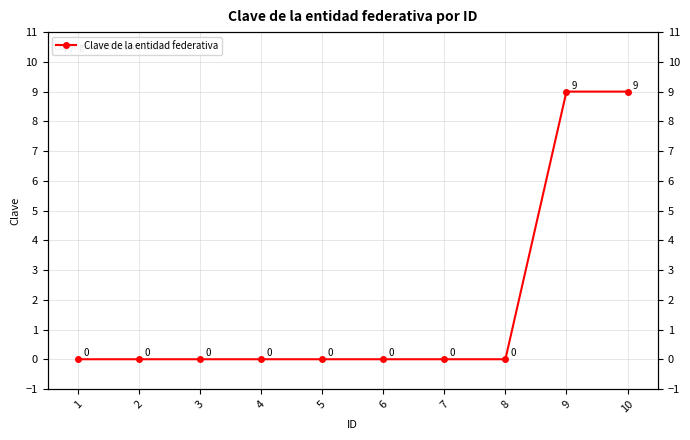

Is it true that the value at 6 is -6?

False